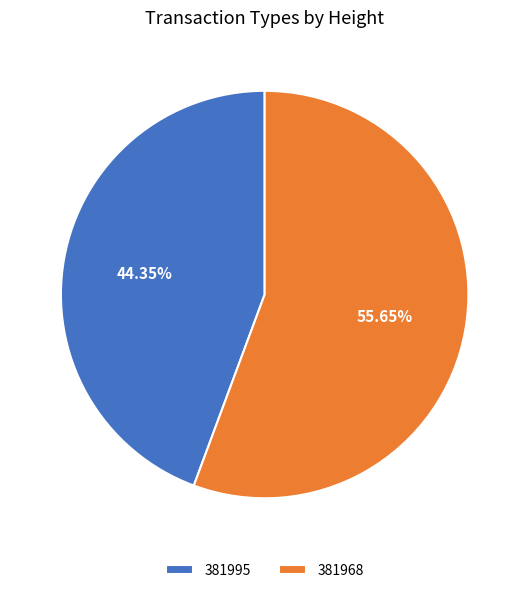

What is the largest slice in the pie chart?

381968